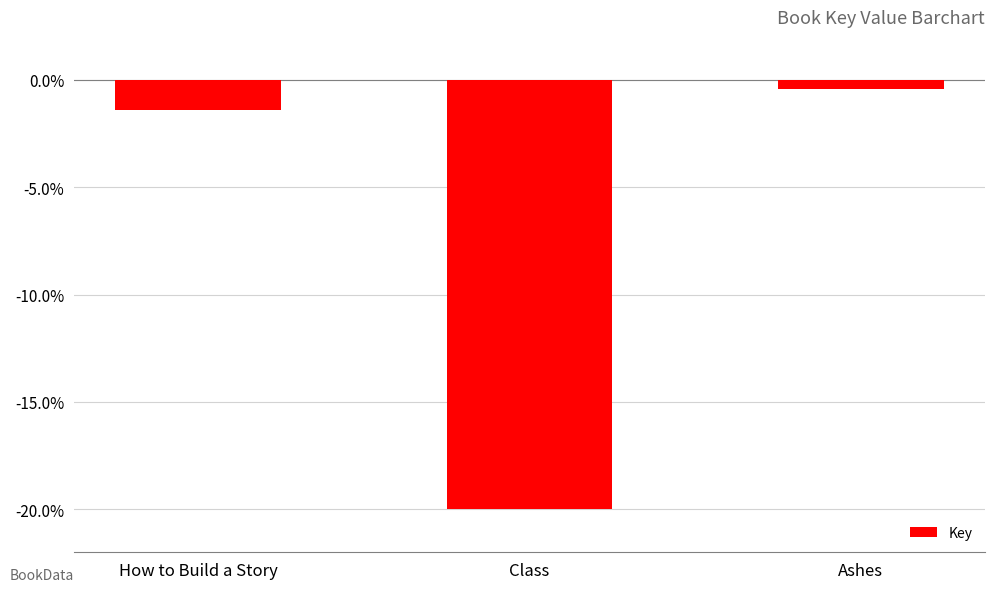

How many bars are there in total?

3